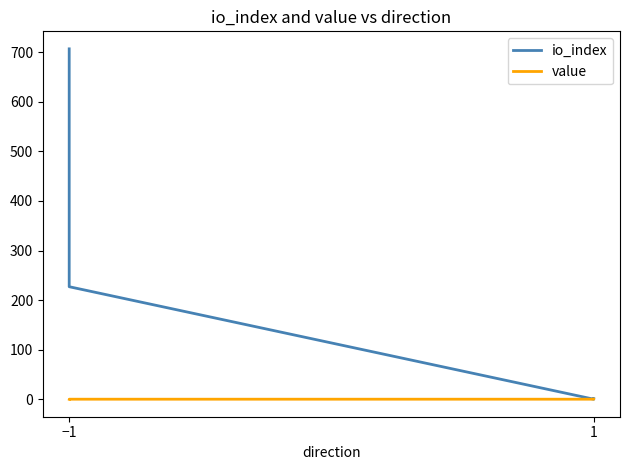

Which series ends up on top after the final intersection of io_index and value?

io_index